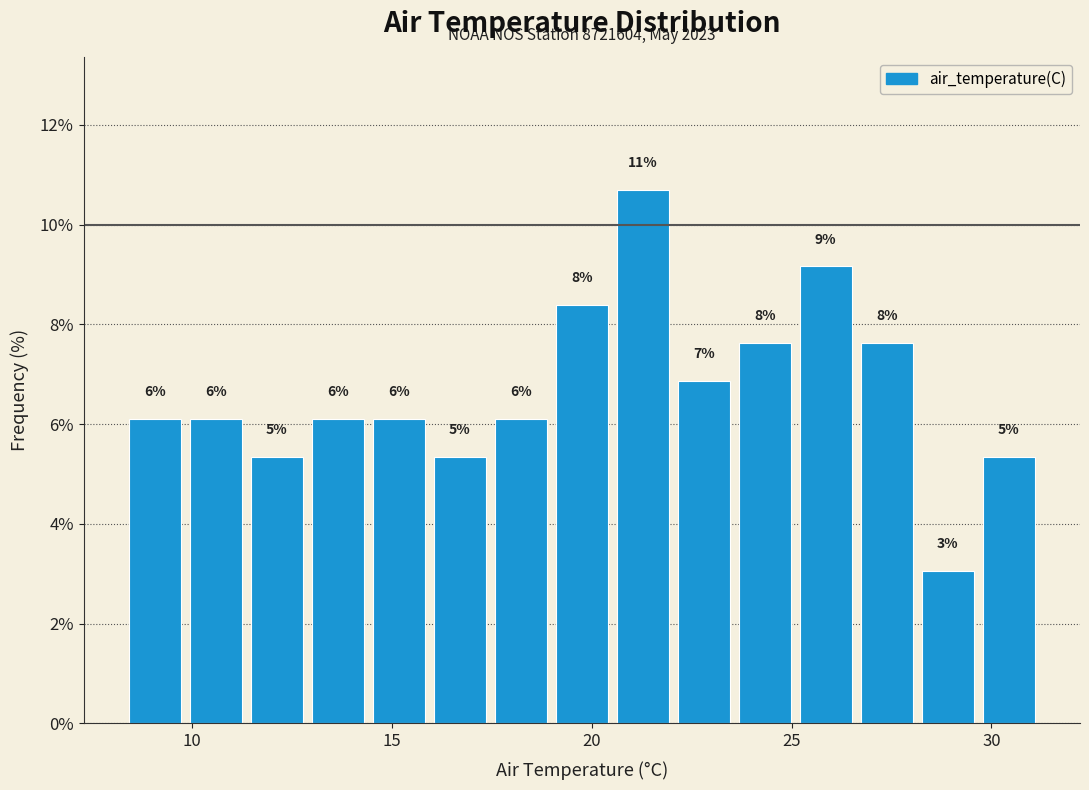

Read against the x-axis, roughly where is the centre of the tallest bar?

21.5